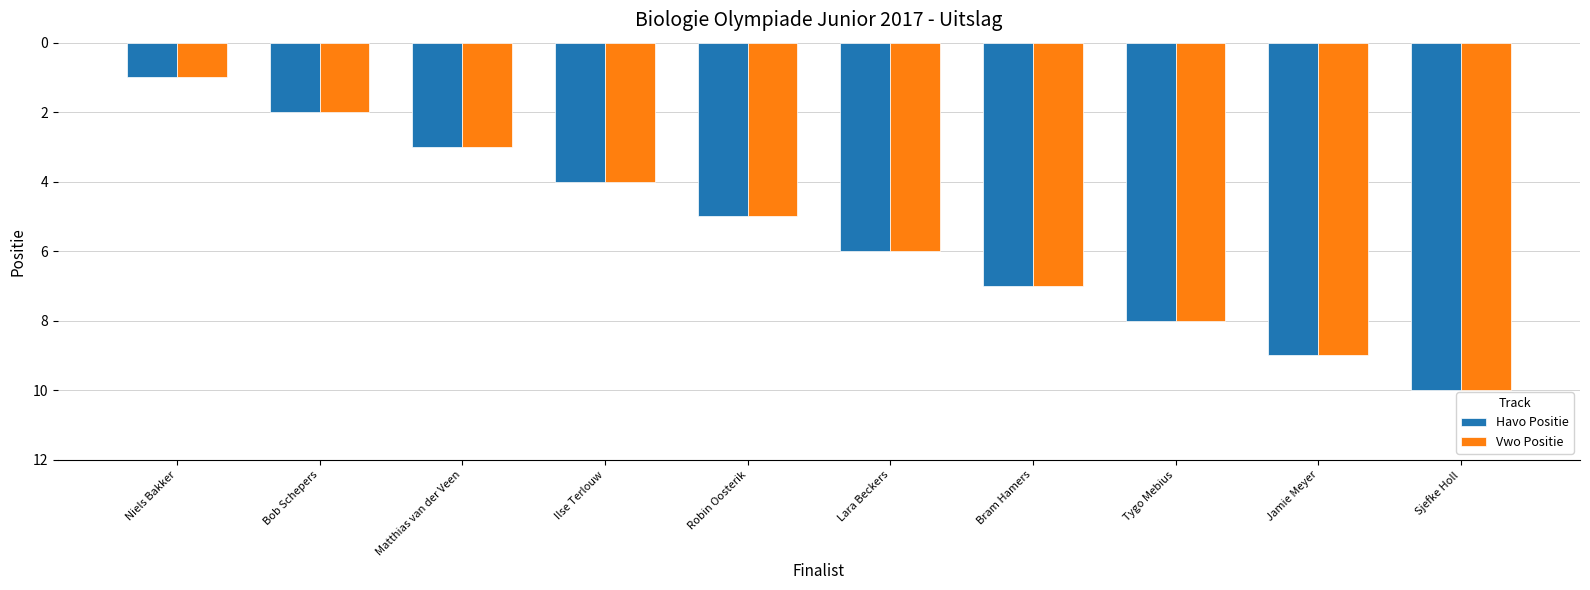

Is the value of Havo Positie at Sjefke Holl greater than the value of Vwo Positie at Bram Hamers?

Yes